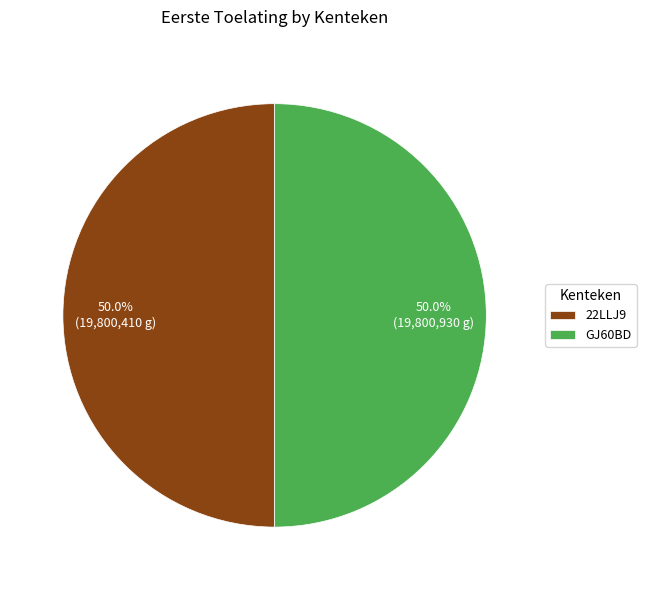

The 22LLJ9 slice represents 50% of the pie. True or false?

True